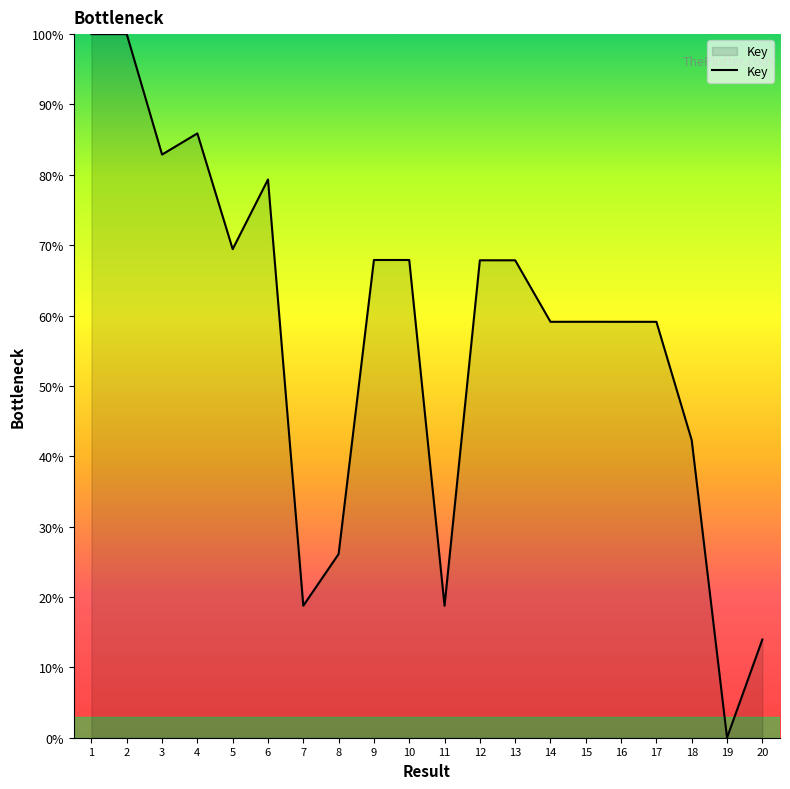

What is the difference between the maximum and minimum values?

100.0